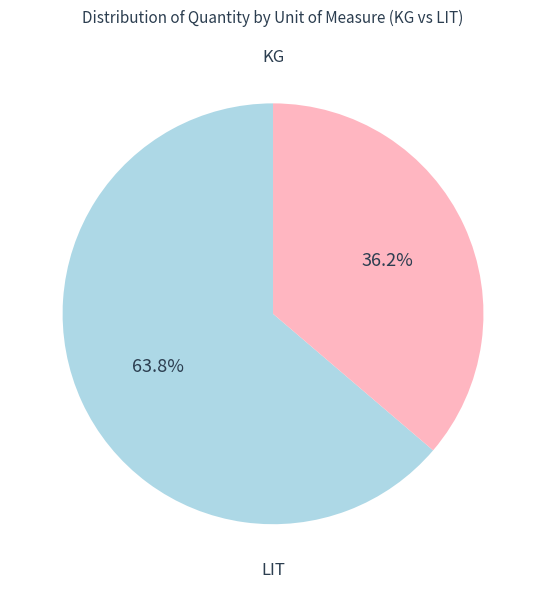

Does any single category account for the majority?

Yes